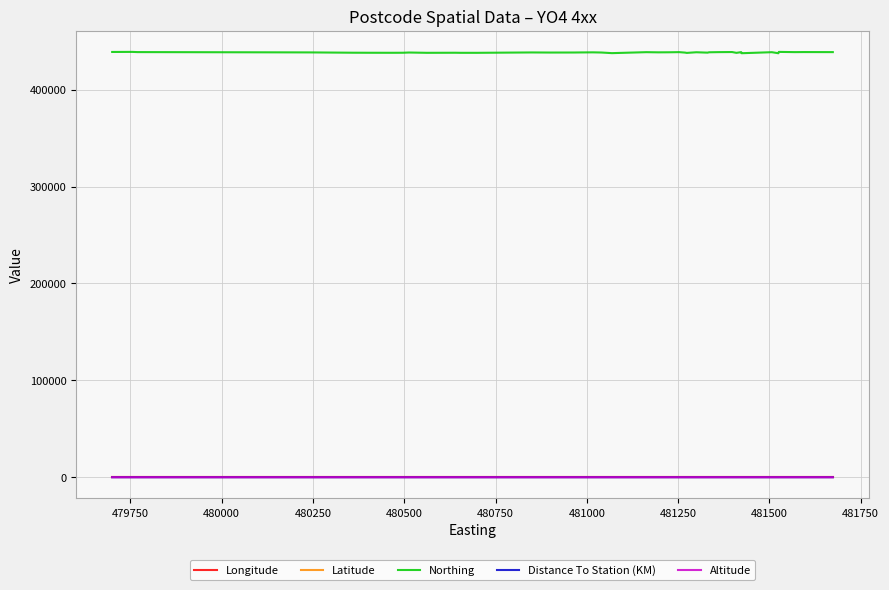

True or false: Distance To Station (KM) and Northing cross at least once.

False